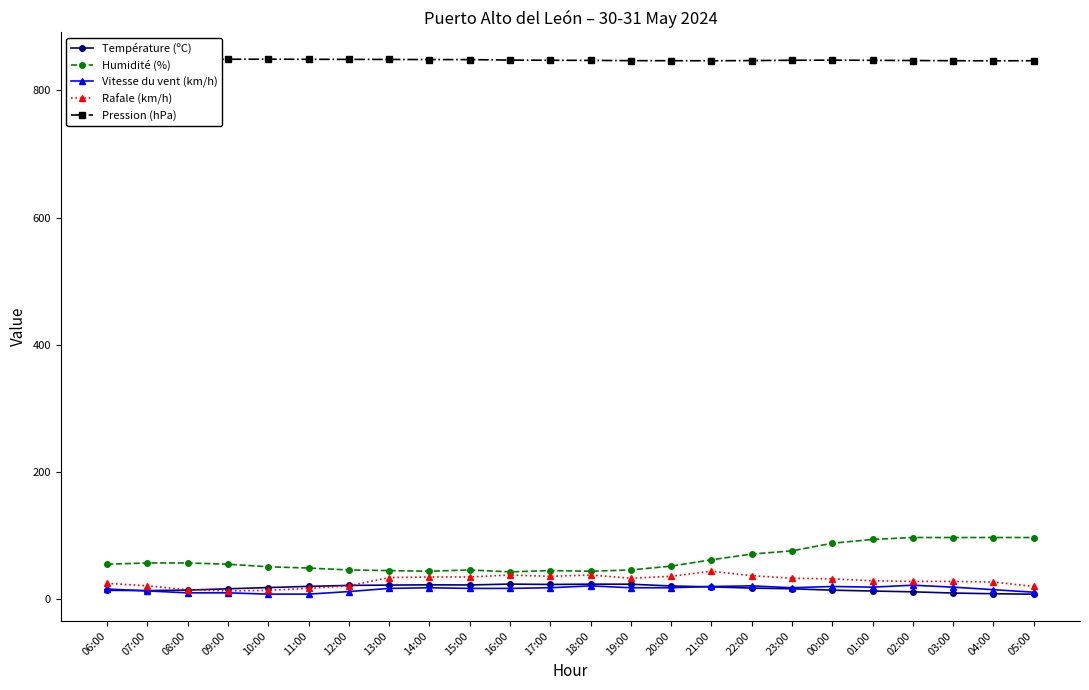

What is the label of the 5th point from the right?

01:00